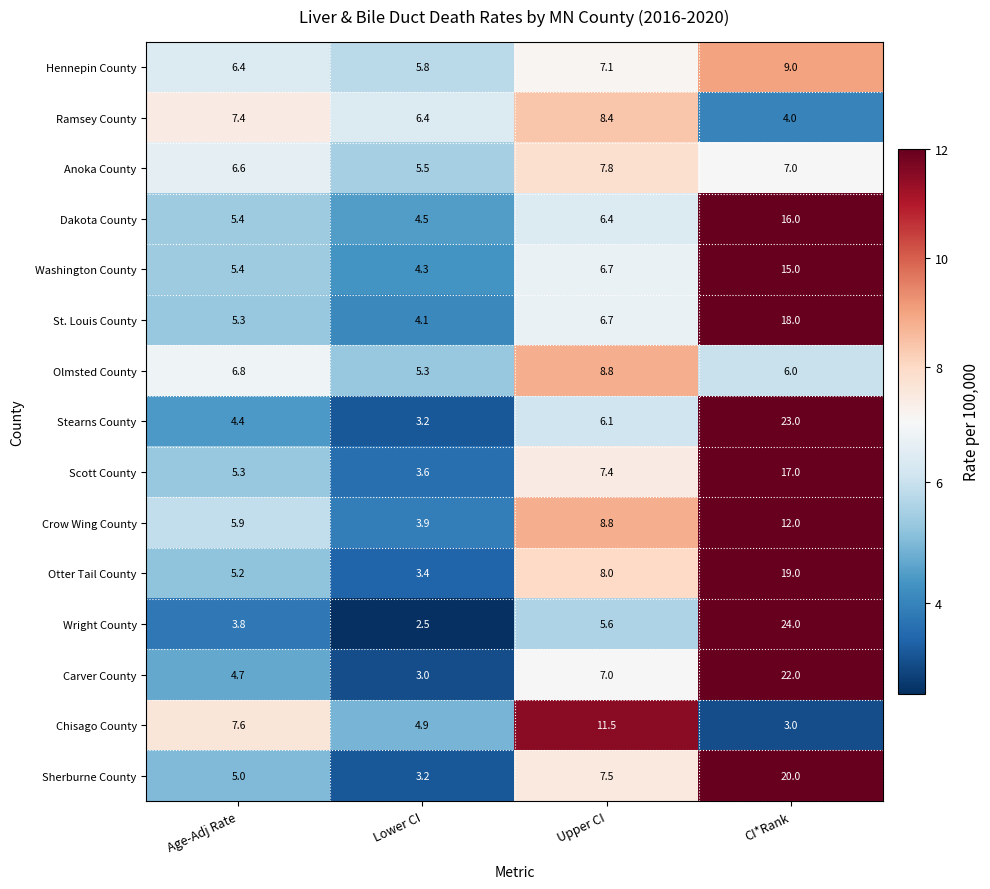

Which series has the widest spread of values?

Wright County